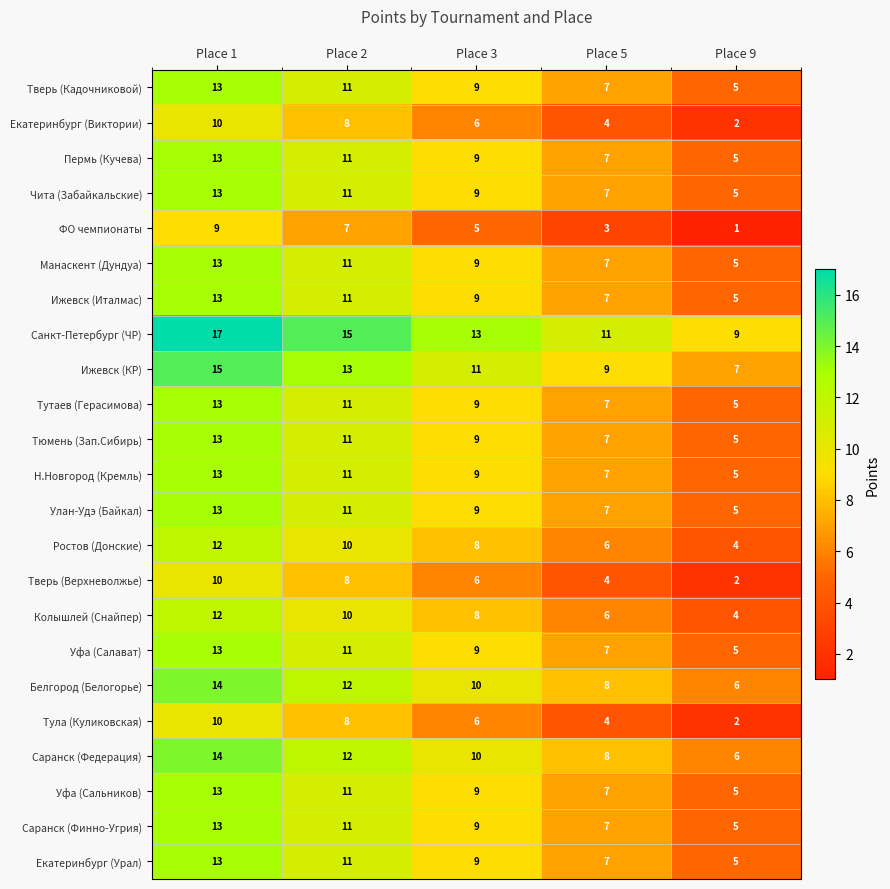

What is the spread (max minus min) of values at Place 1?

8